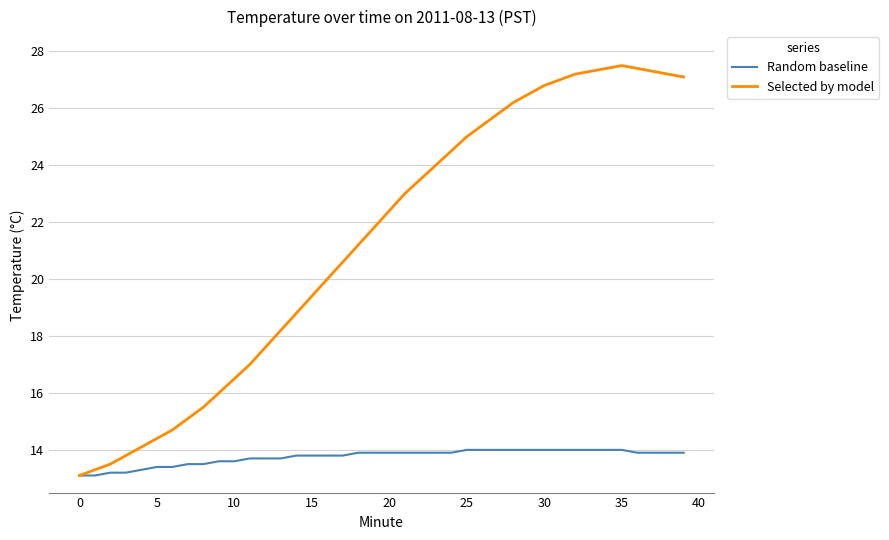

Rank the series by their maximum value, from highest to lowest.

Selected by model, Random baseline